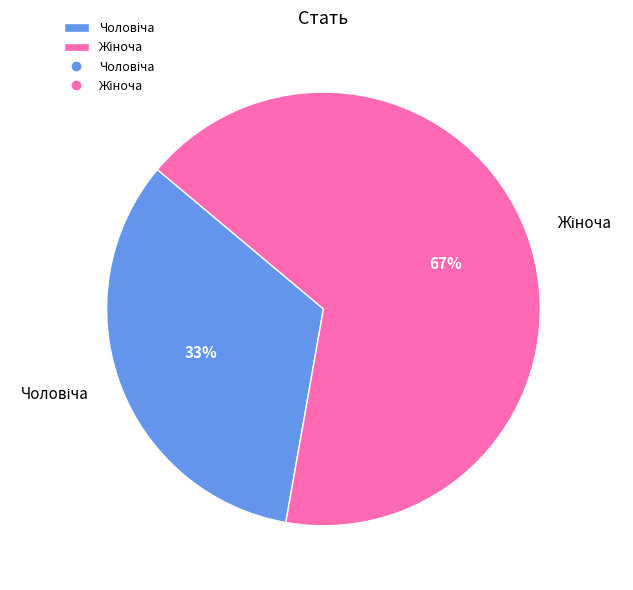

To the nearest percent, what is the average slice percentage?

50%